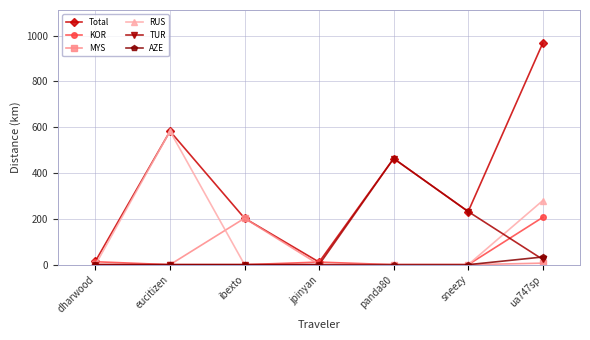

What is the sum of the Total values at ibexto and ua747sp?

1169.5